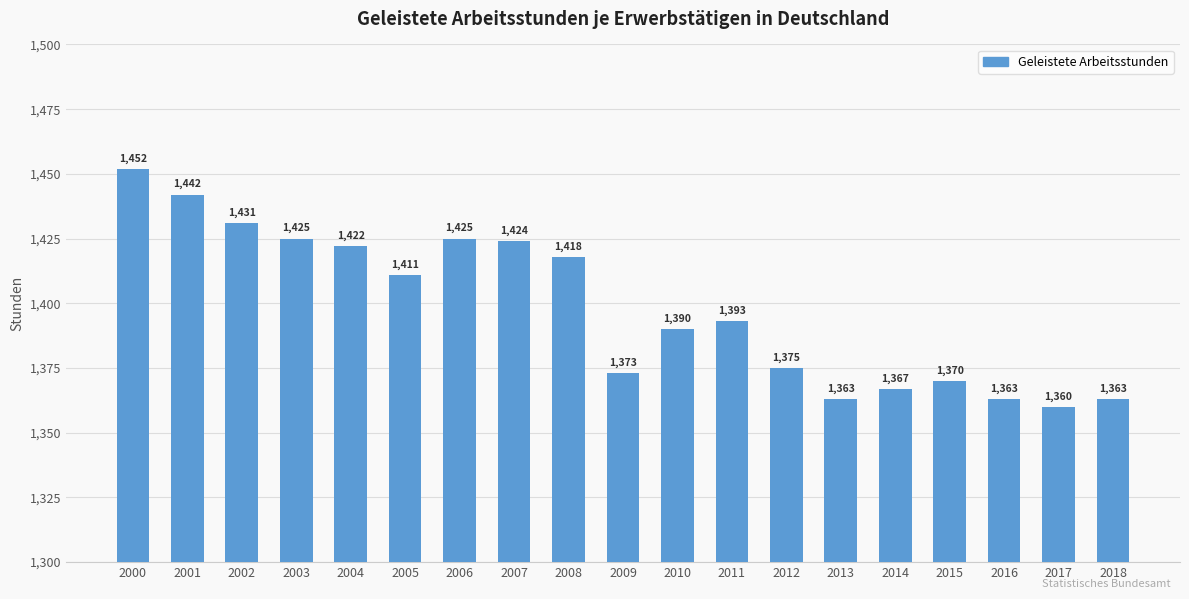

How many bars are there in total?

19